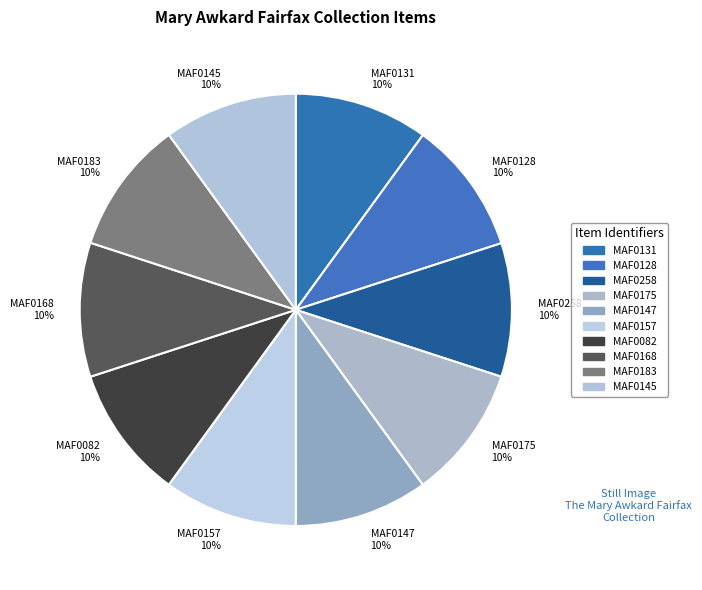

Is MAF0147 10% the majority of the pie?

No